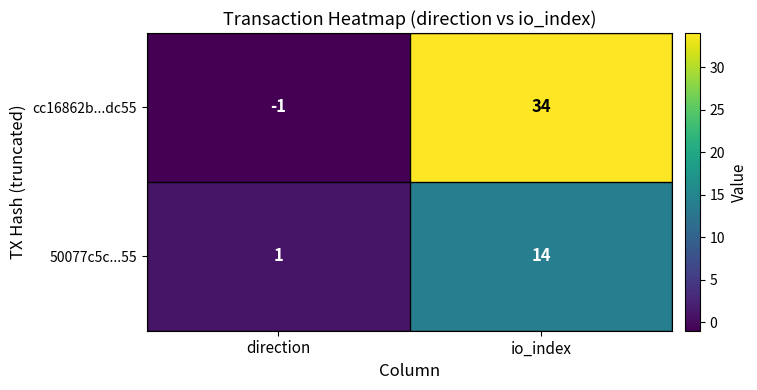

At direction, list the series in order from largest to smallest.

50077c5c...55, cc16862b...dc55